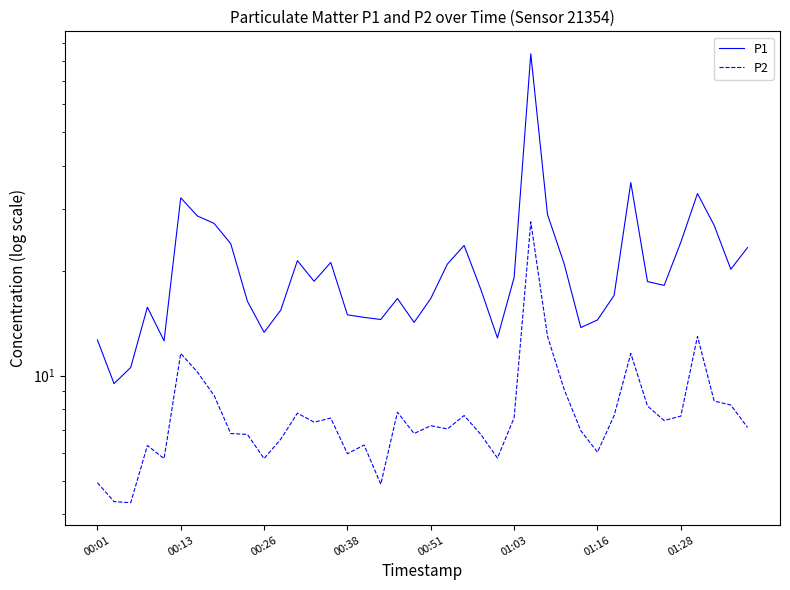

Rank the series at 00:26 from highest to lowest value.

P1, P2